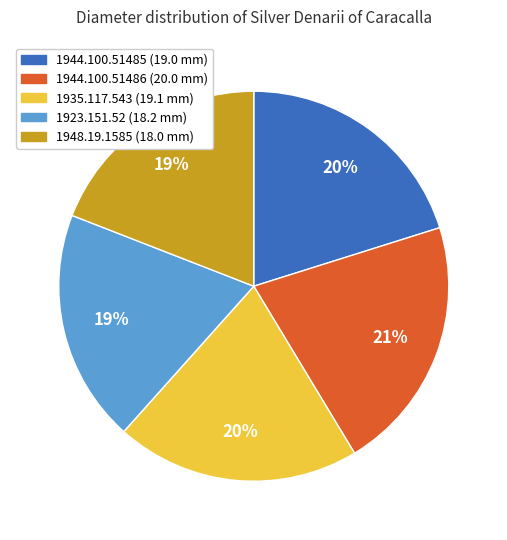

Do 1944.100.51486 and 1944.100.51485 together represent more than half of the pie?

No